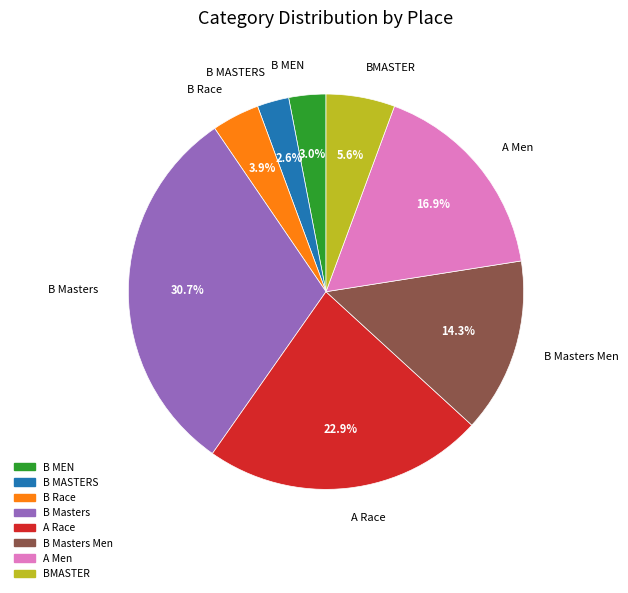

Is there any slice that represents more than half of the pie?

No